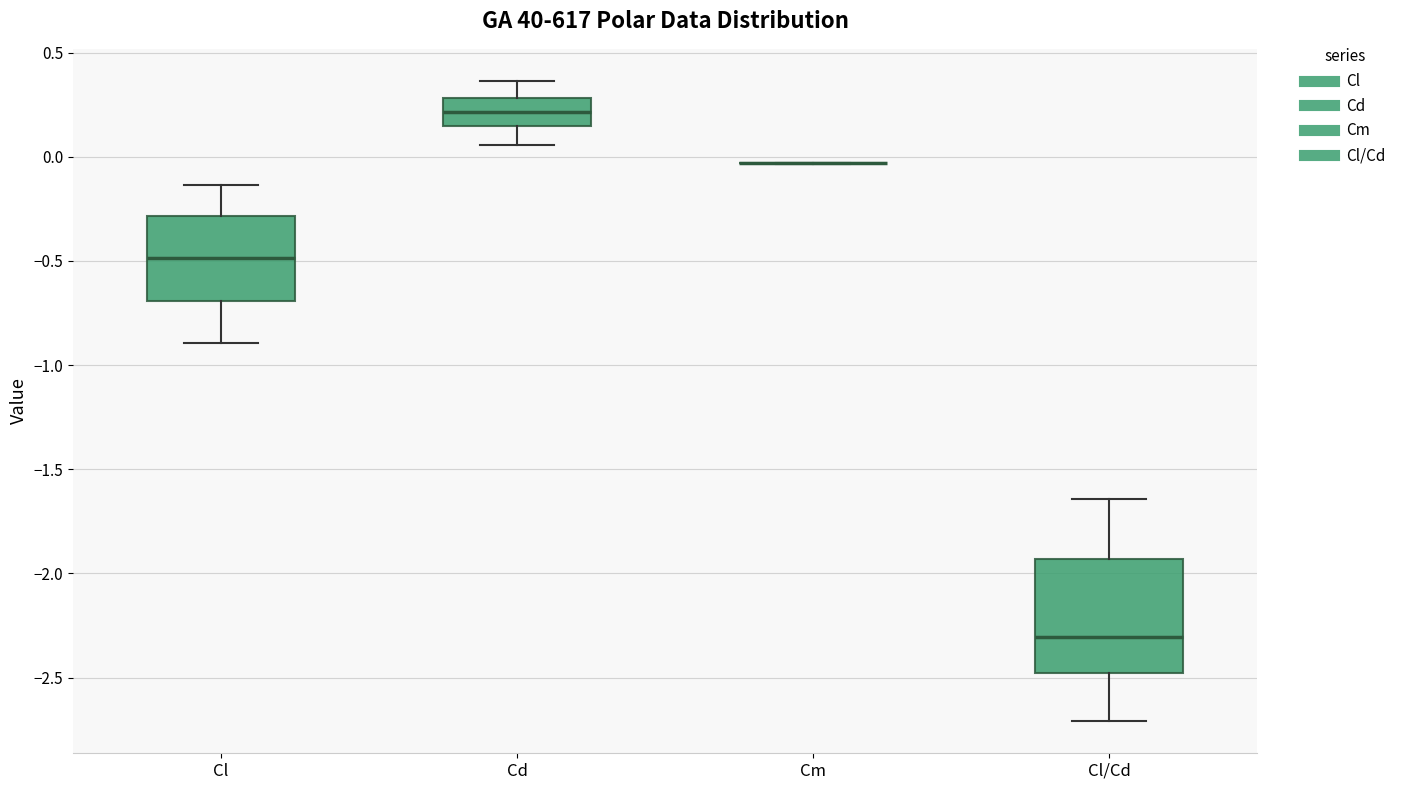

Reading left to right, transcribe this box plot: for each box, give where its median line is, the range the box spans, and where its two whiskers end, as read against the y-axis. The values are not printed on the chart, so give them approximately, as read against the axis.

Cl: median -0.50, box -0.70 to -0.30, whiskers -0.90 to -0.15
Cd: median 0.20, box 0.15 to 0.30, whiskers 0.05 to 0.35
Cm: box collapsed to a line at -0.05, whiskers -0.05 to -0.05
Cl/Cd: median -2.30, box -2.50 to -1.95, whiskers -2.70 to -1.65